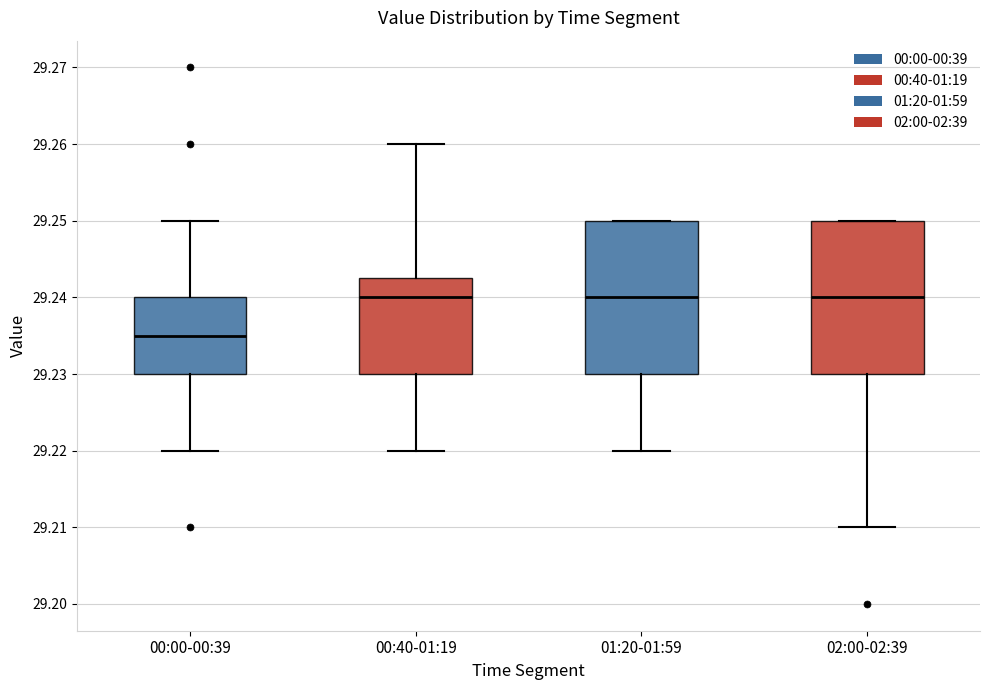

Reading left to right, read every box against the y-axis: the position of its median line, the range the box covers, and the ends of its whiskers. The values are not printed on the chart, so give them approximately, as read against the axis.

00:00-00:39: median 29.235, box 29.230 to 29.240, whiskers 29.220 to 29.250
00:40-01:19: median 29.240, box 29.230 to 29.243, whiskers 29.220 to 29.260
01:20-01:59: median 29.240, box 29.230 to 29.250, whiskers 29.220 to 29.250
02:00-02:39: median 29.240, box 29.230 to 29.250, whiskers 29.210 to 29.250